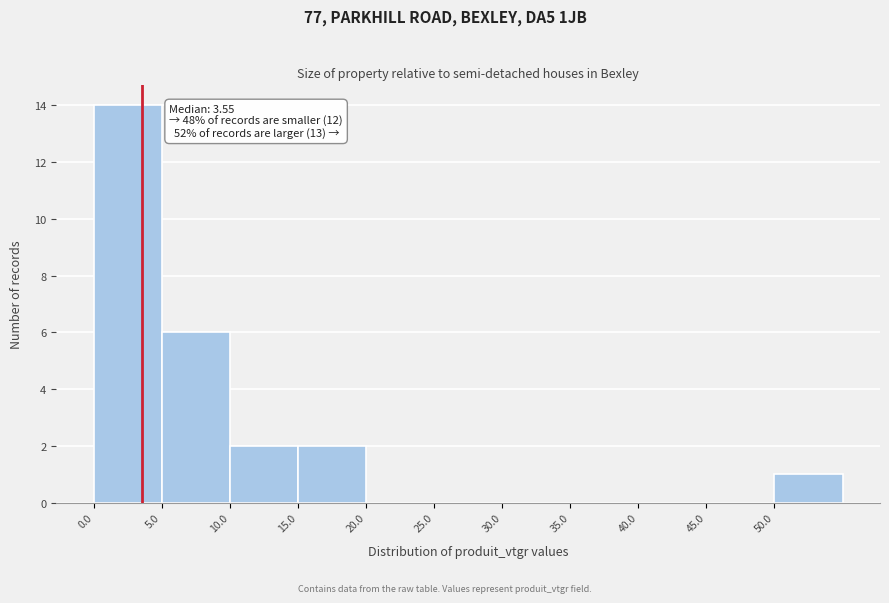

Which range on the x-axis has the tallest bar?

0 to 5